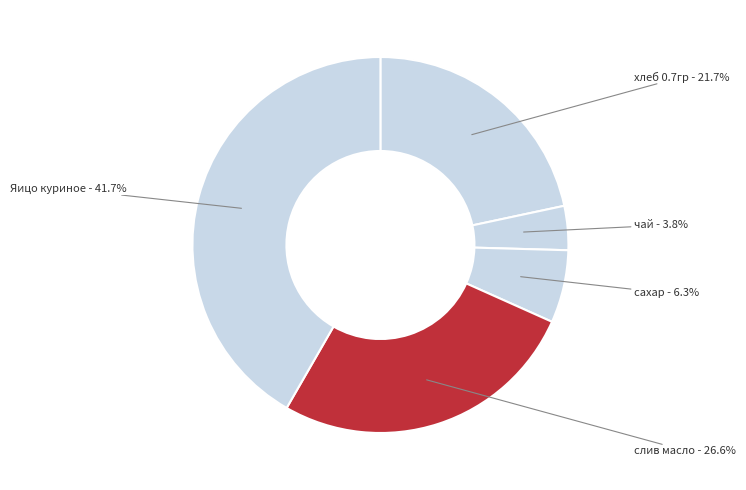

What is the largest slice in the pie chart?

Яицо куриное